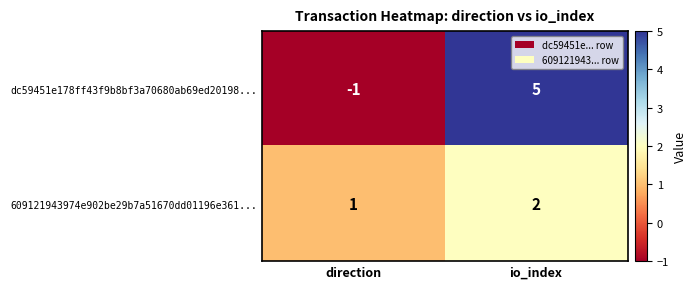

Which series has the largest range (max minus min)?

dc59451e178ff43f9b8bf3a70680ab69ed20198...